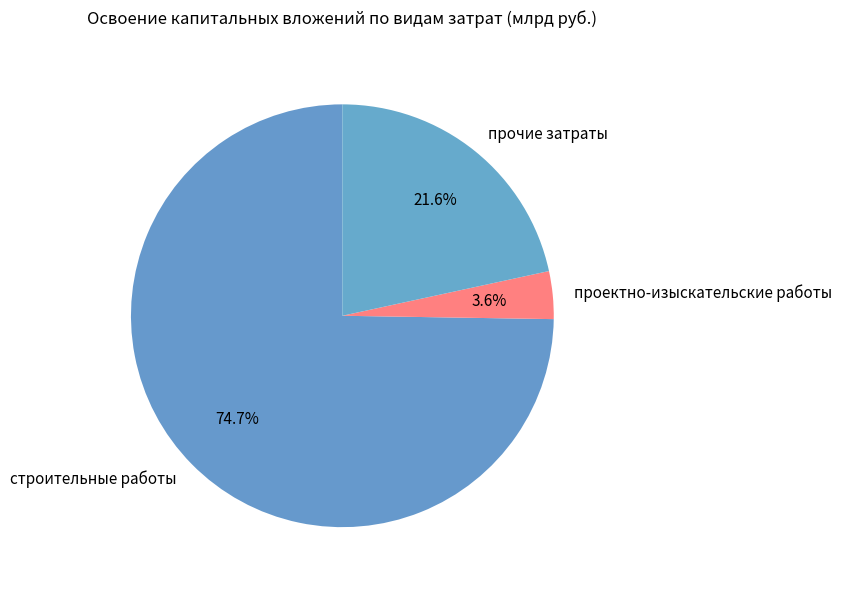

True or false: прочие затраты accounts for 9% of the total.

False